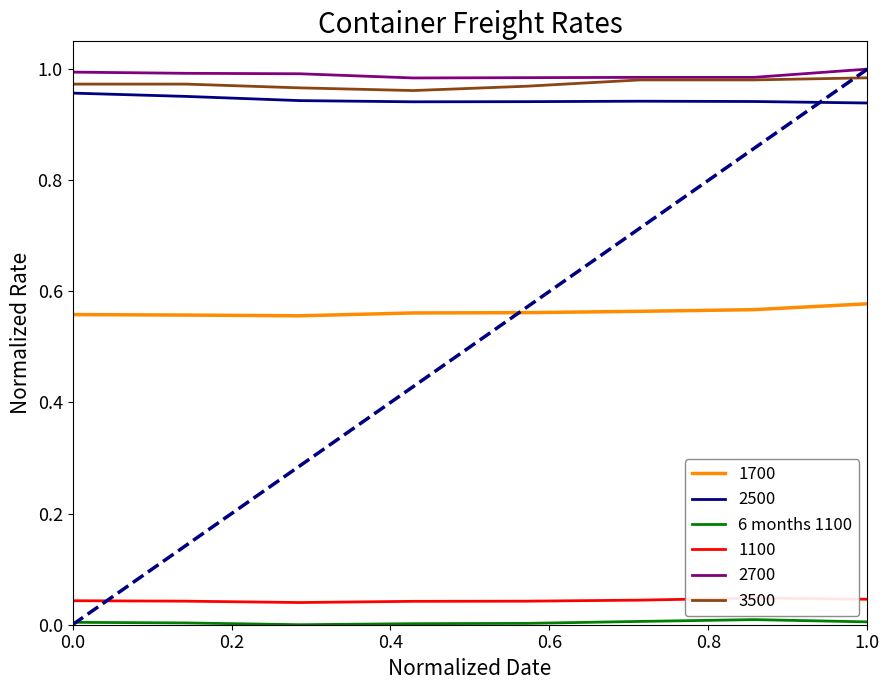

True or false: the data shows 0.0 at 0.0.

False